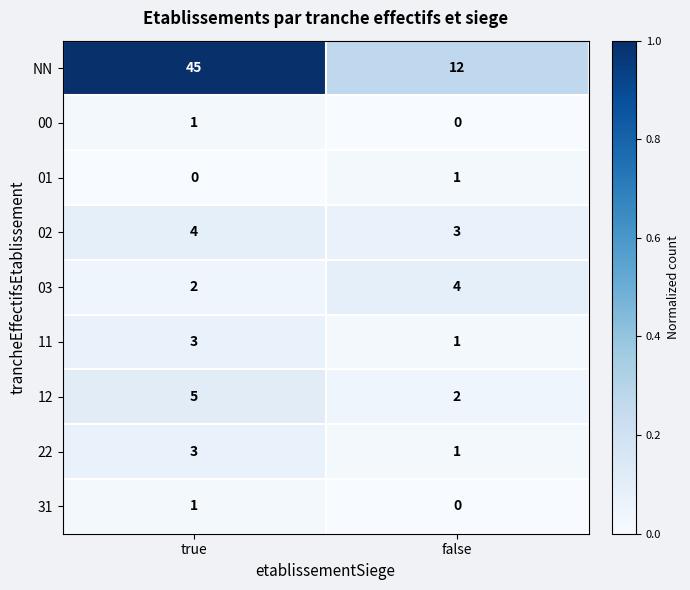

Reading left to right, what are all the values shown in this chart?

NN: 45	12
00: 1	0
01: 0	1
02: 4	3
03: 2	4
11: 3	1
12: 5	2
22: 3	1
31: 1	0